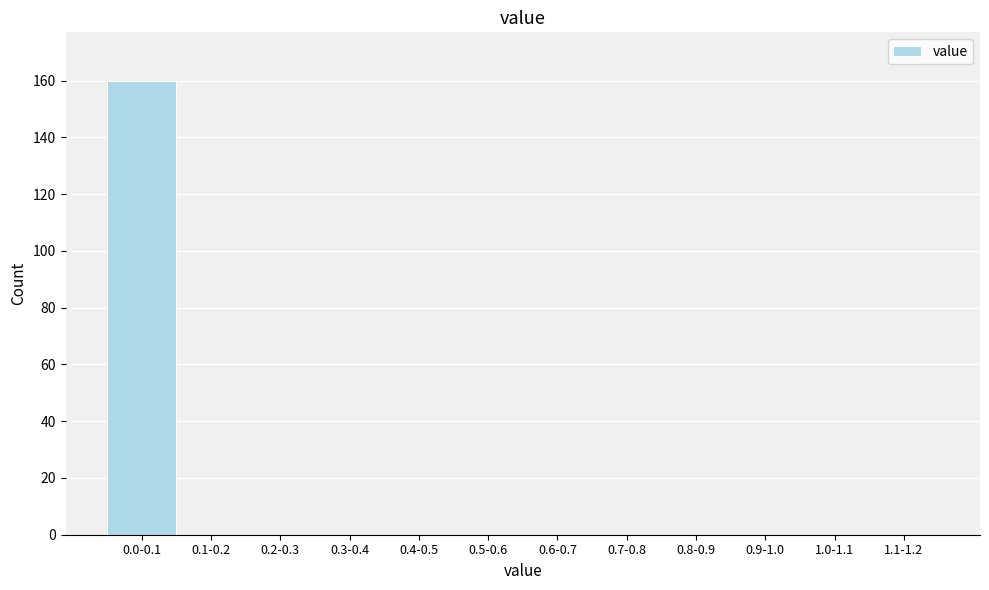

Reading left to right, transcribe all the data shown in this chart.

0.0-0.1=160	0.1-0.2=0	0.2-0.3=0	0.3-0.4=0	0.4-0.5=0	0.5-0.6=0	0.6-0.7=0	0.7-0.8=0	0.8-0.9=0	0.9-1.0=0	1.0-1.1=0	1.1-1.2=0